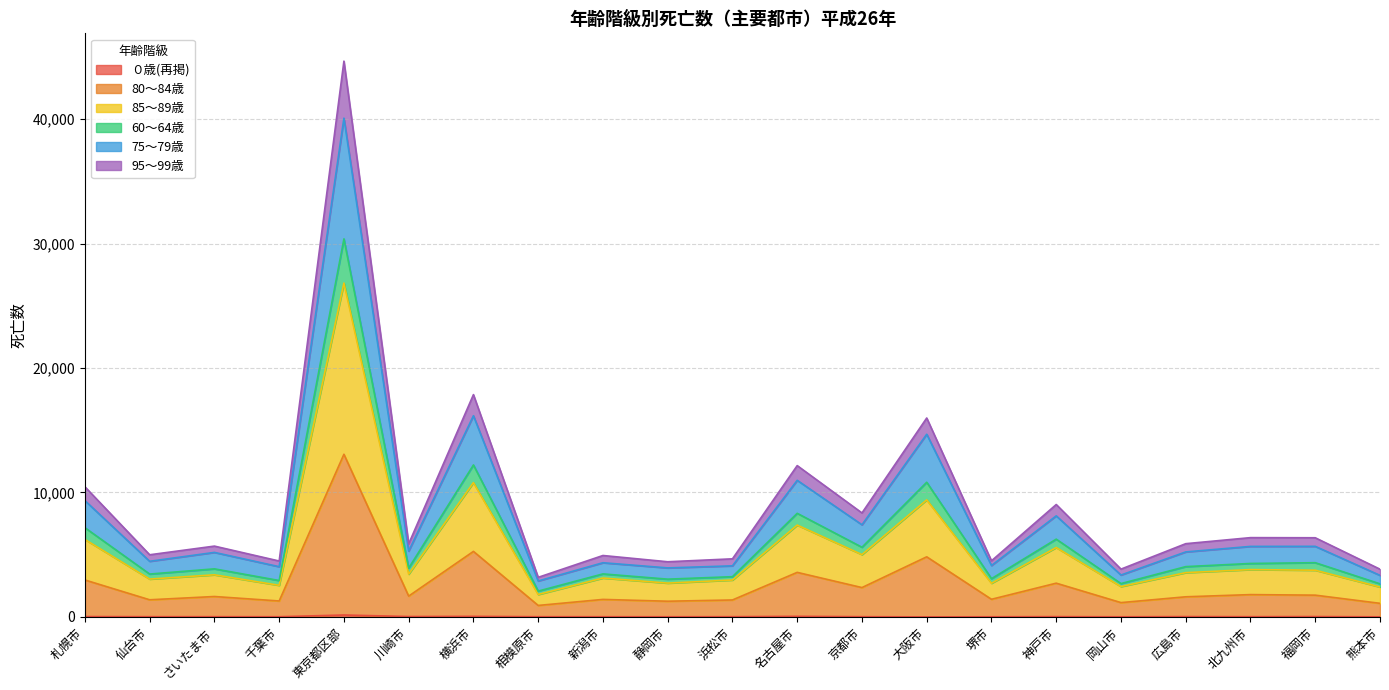

What is the label of the 8th point from the left?

相模原市